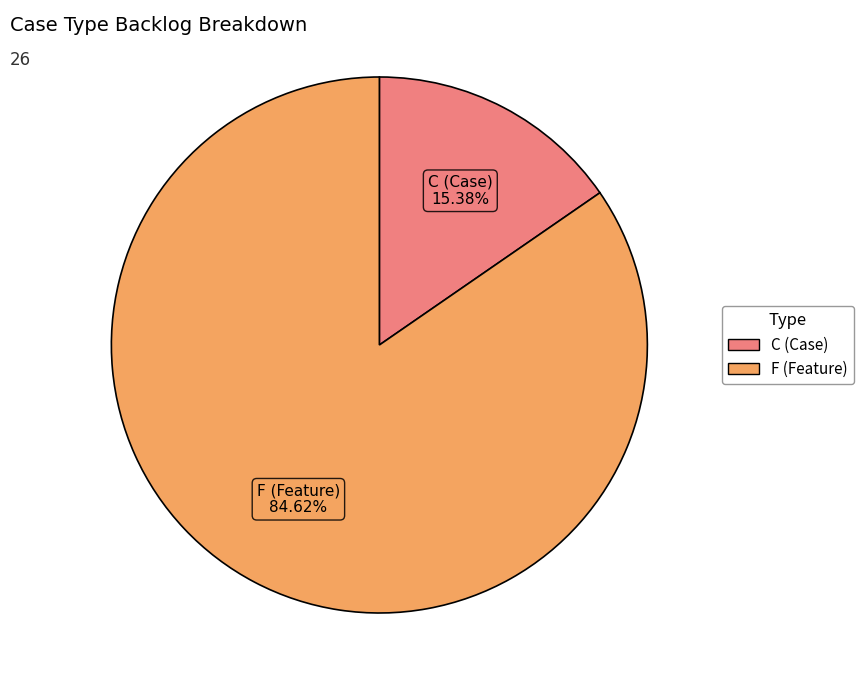

Combined, what portion of the pie is F and C?

100.0%